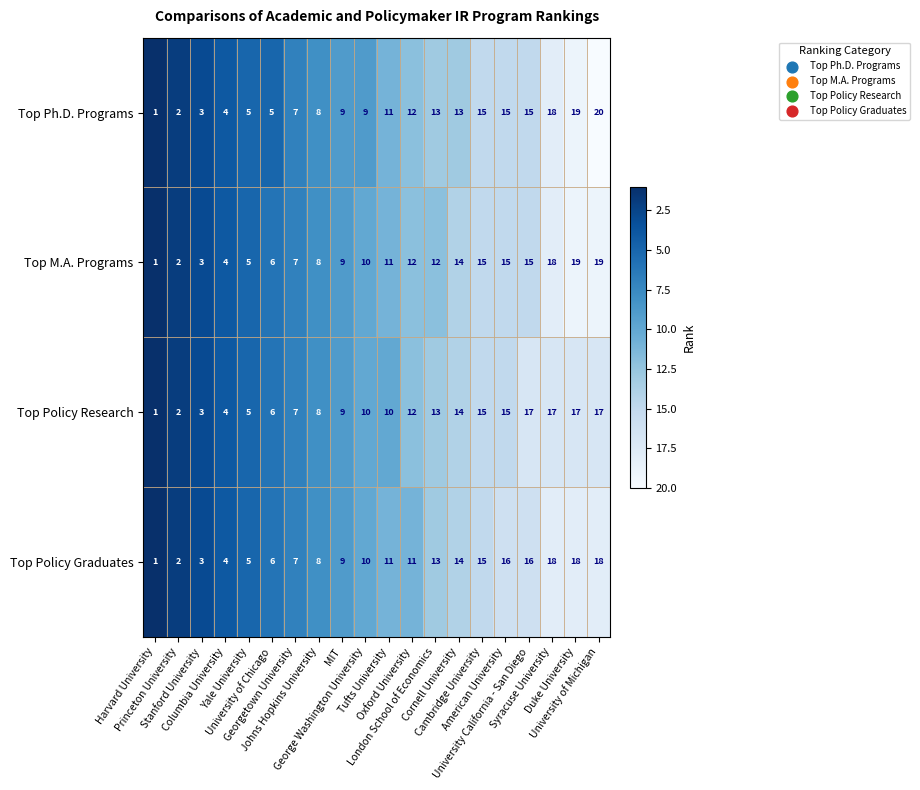

What is the average value of the Top Policy Graduates series?

10